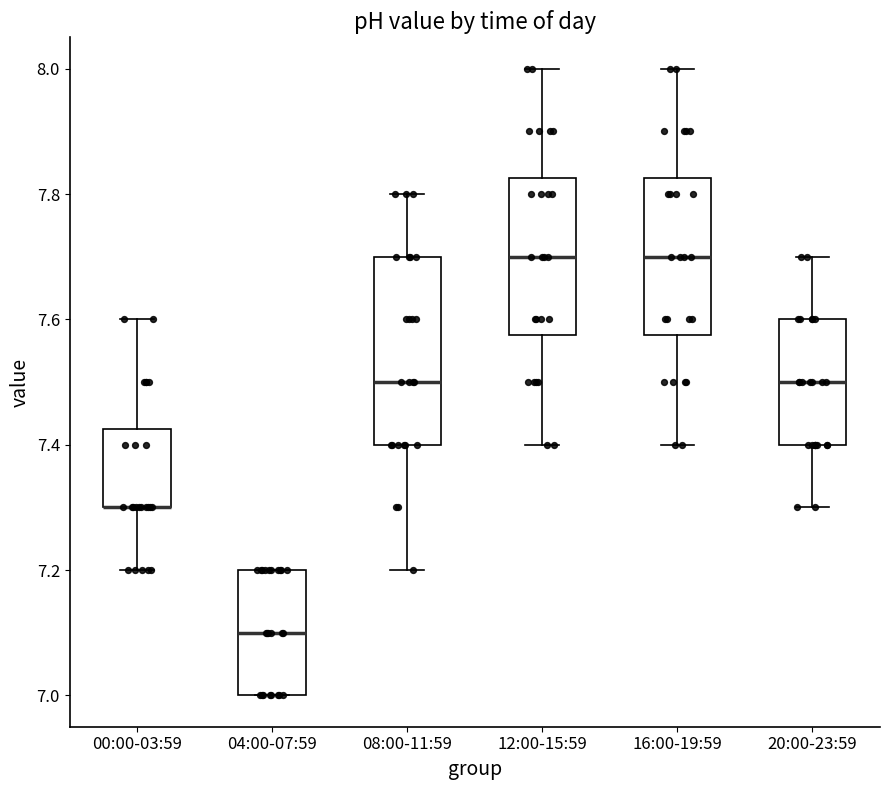

Where is the upper edge of the box for 16:00-19:59 on the y-axis? The values are not printed on the chart, so give them approximately, as read against the axis.

7.82